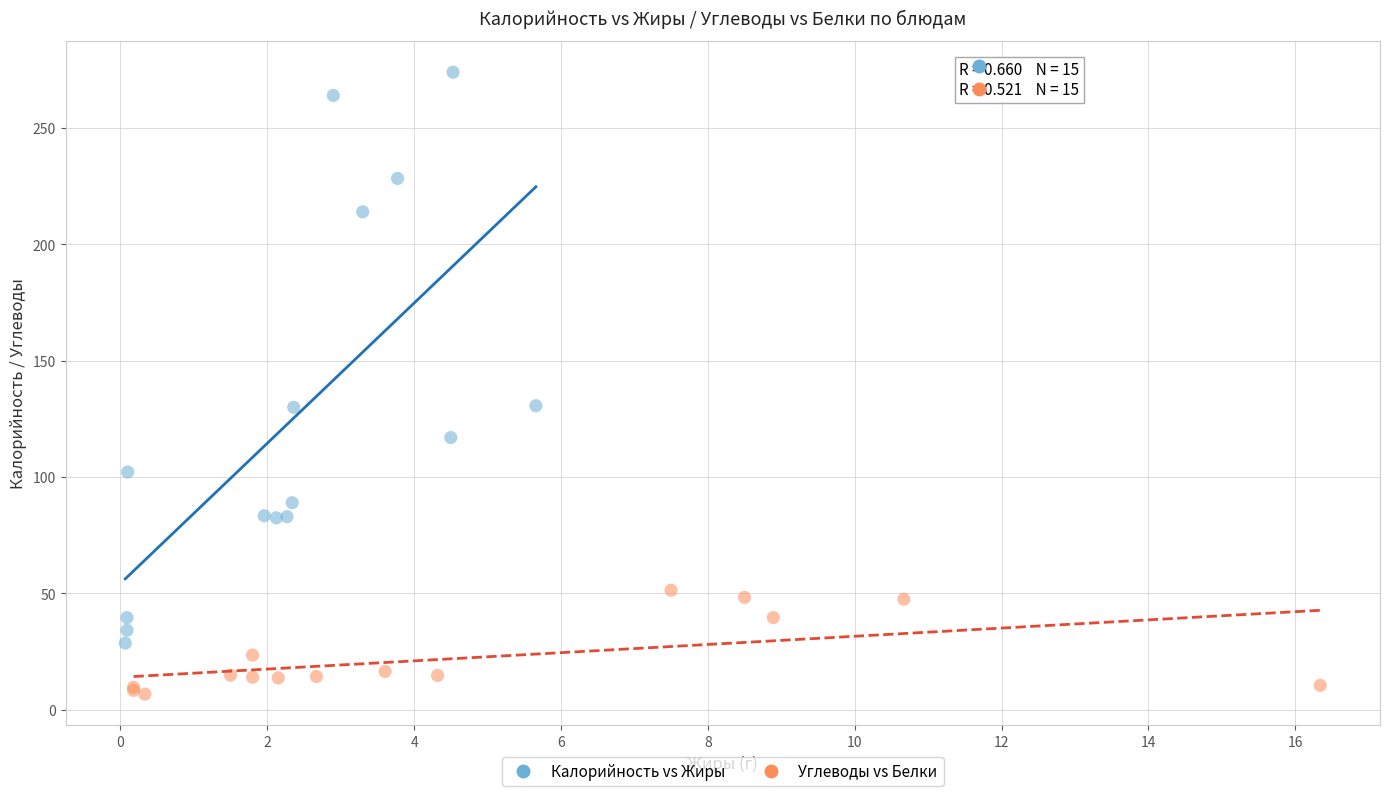

Which series reaches the maximum Y coordinate?

Калорийность vs Жиры